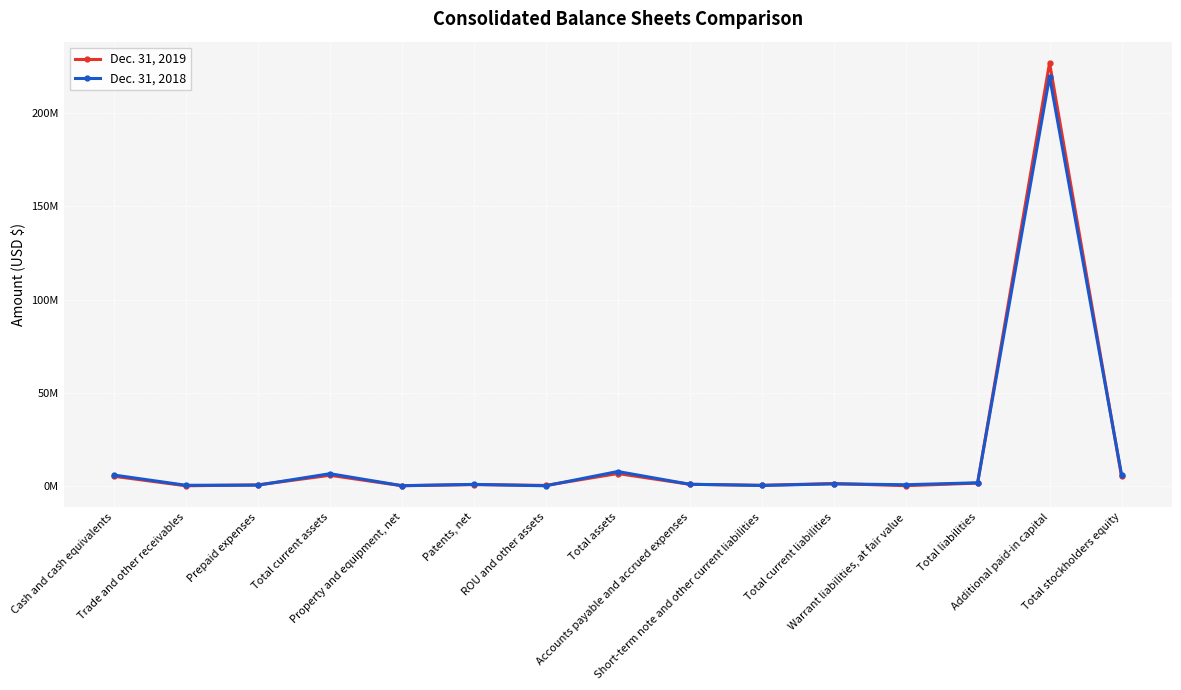

Does the chart have visible grid lines?

Yes